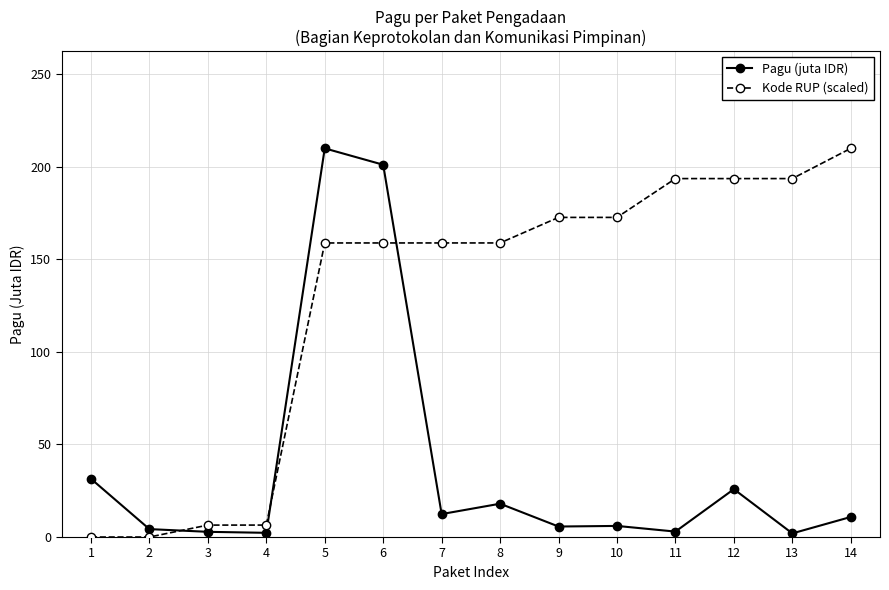

What is the value of the Kode RUP (scaled) point at the 7th from the left?

158.9